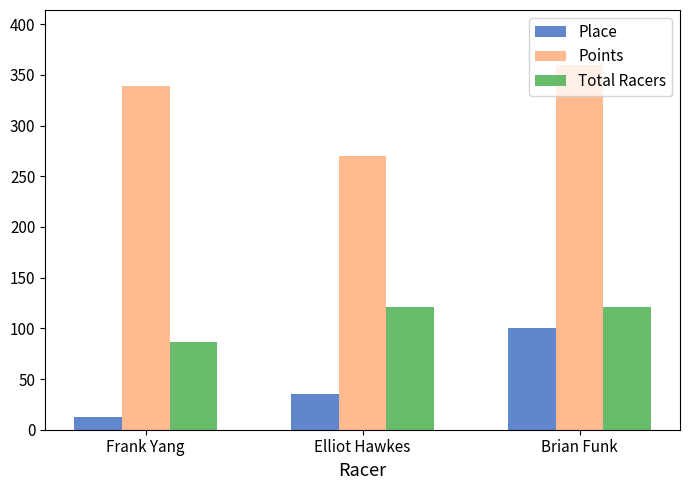

At which category is the sum across all series the highest?

Brian Funk